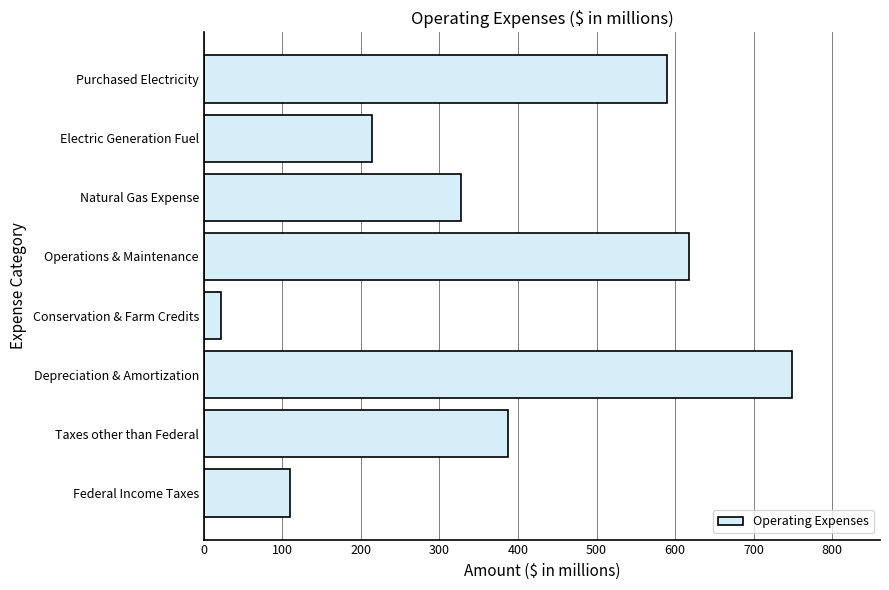

Rank the categories by value from highest to lowest.

Depreciation & Amortization, Operations & Maintenance, Purchased Electricity, Taxes other than Federal, Natural Gas Expense, Electric Generation Fuel, Federal Income Taxes, Conservation & Farm Credits